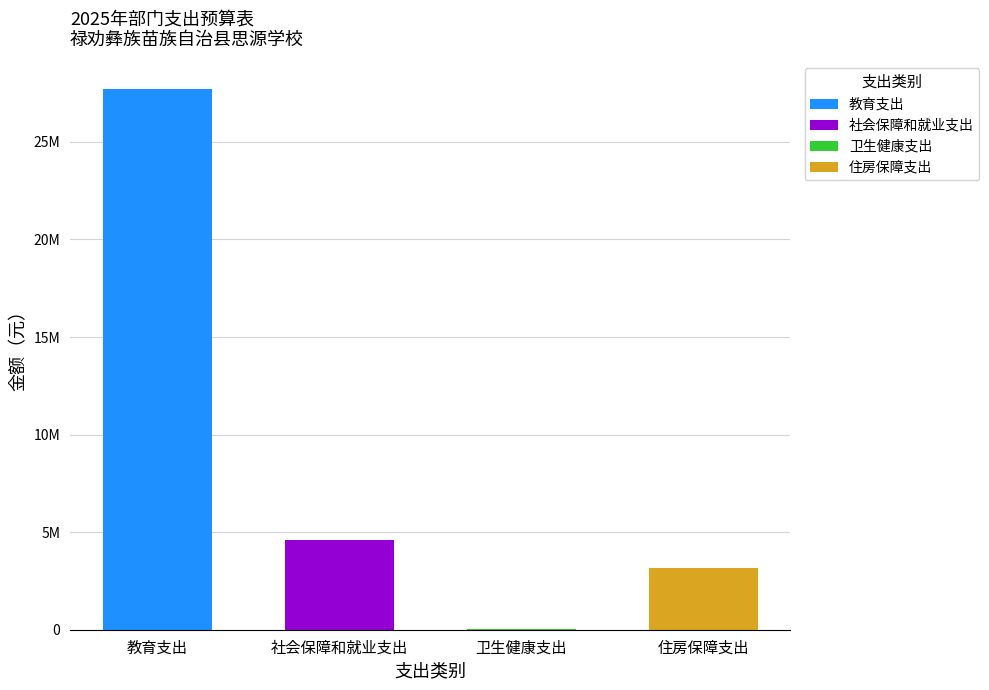

Is the value of 基本支出 at 教育支出 greater than the value of 合计 at 住房保障支出?

Yes